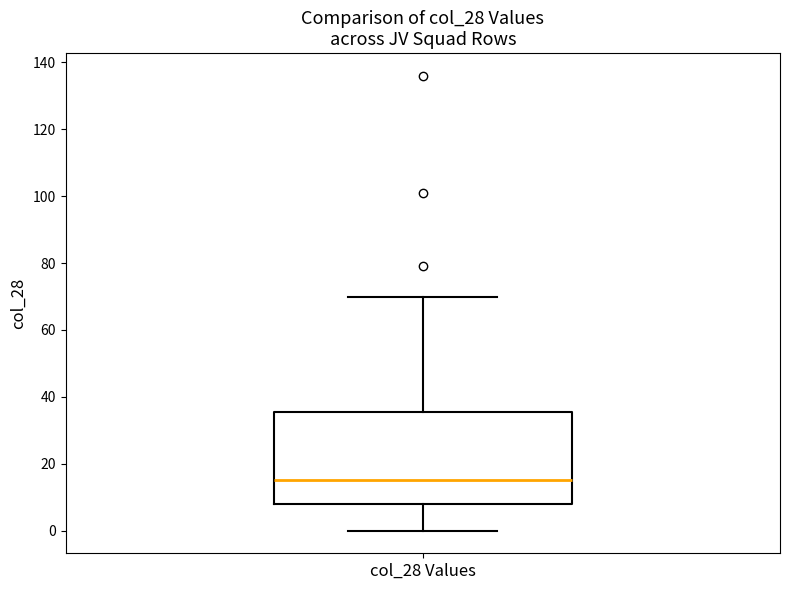

Read this box plot against the y-axis: the position of the median line, the range covered by the box, and the ends of both whiskers. The values are not printed on the chart, so give them approximately, as read against the axis.

median 16, box 8 to 36, whiskers 0 to 70